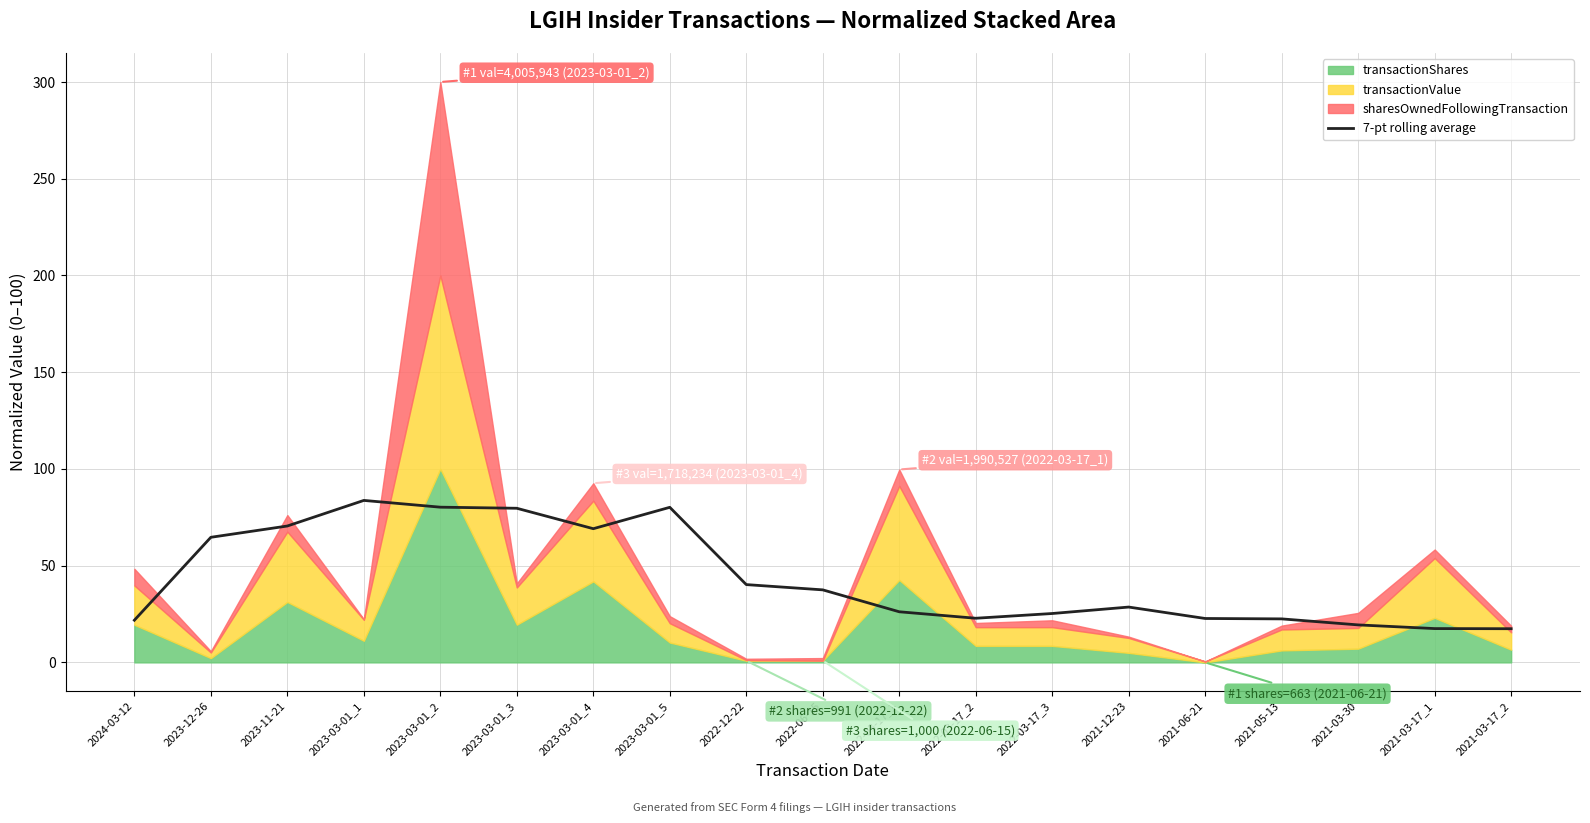

What is the minimum value for 7-pt rolling average?

17.4